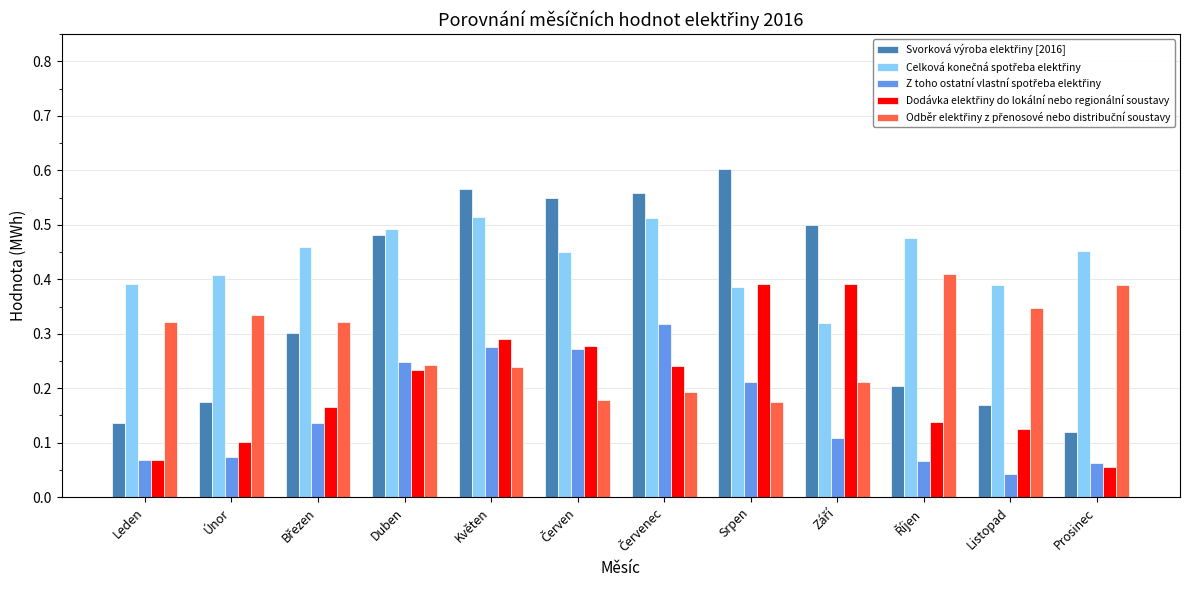

At how many categories does at least one series exceed 0?

12